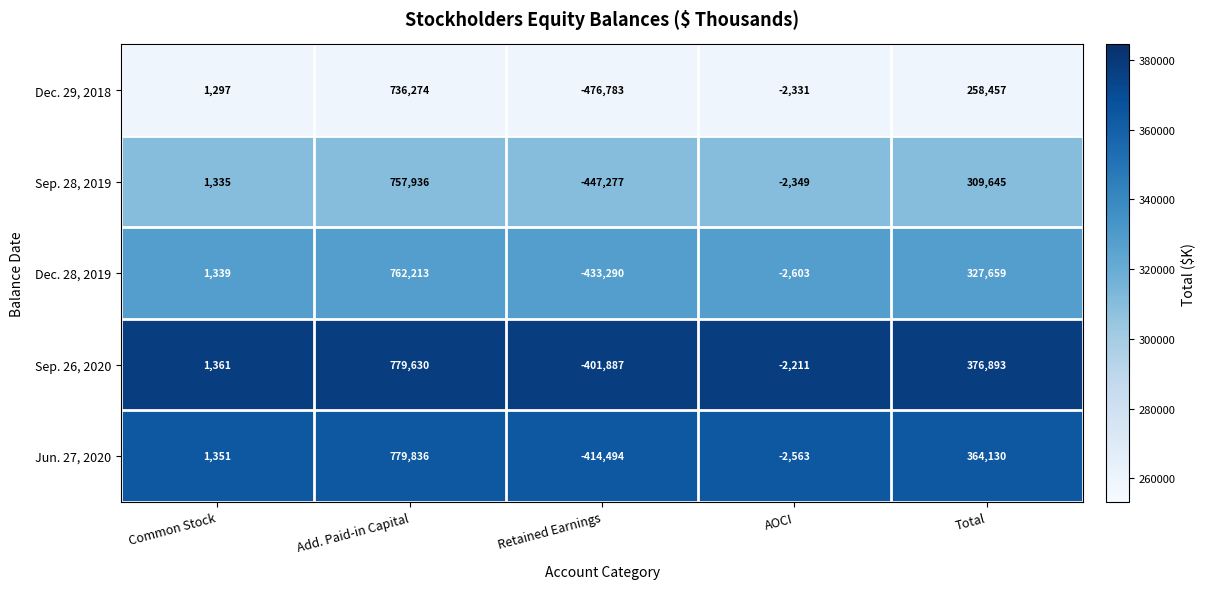

True or false: Jun. 27, 2020 has a value of 1351 at Common Stock.

True